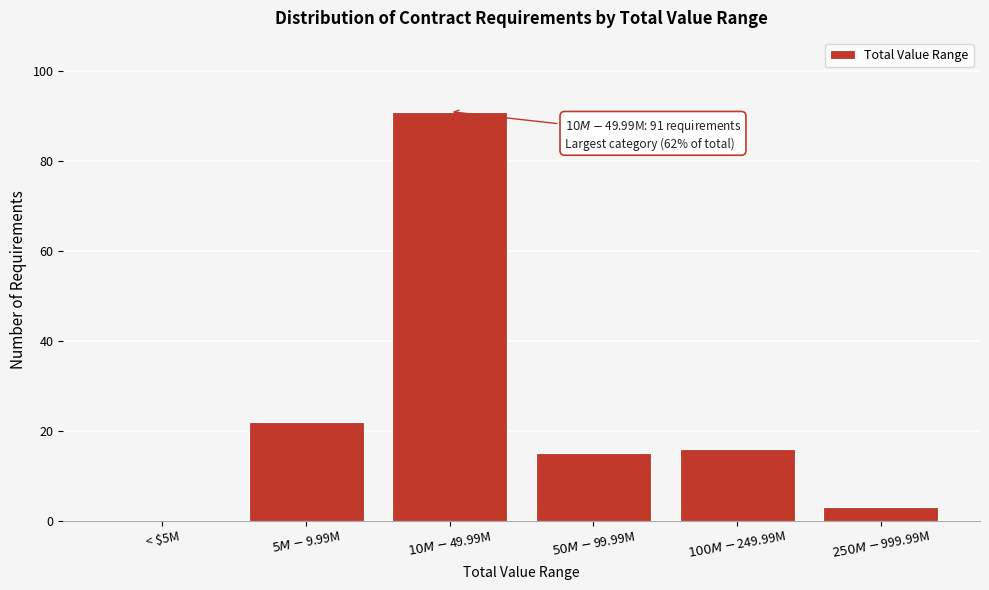

What is the sum of all values?

147